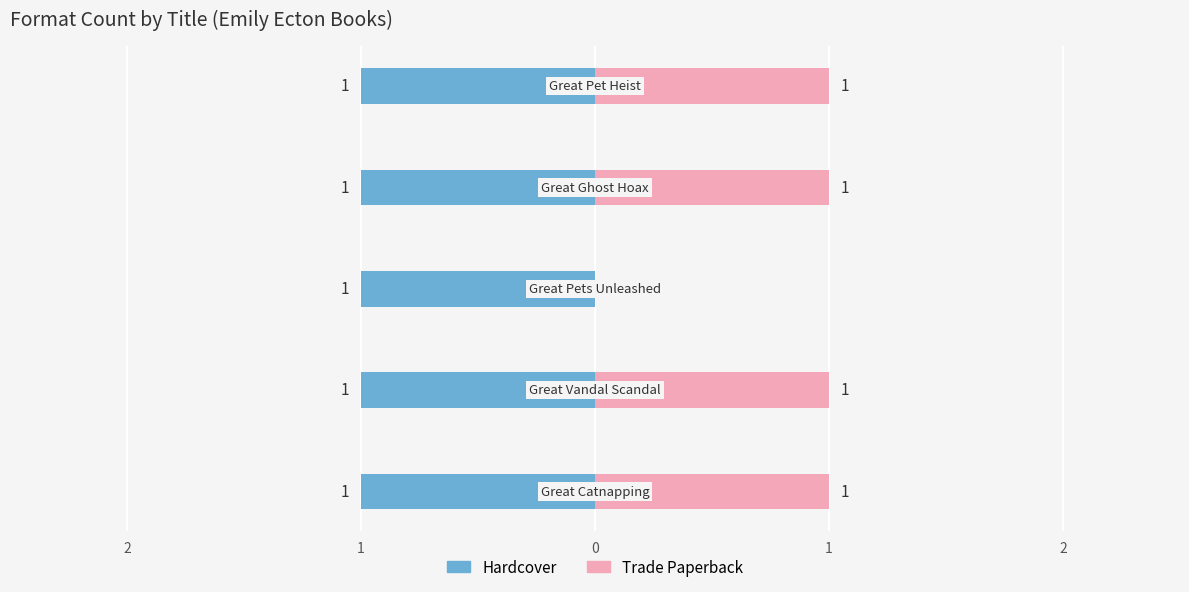

The Trade Paperback series shows 1.0 at 2. True or false?

True